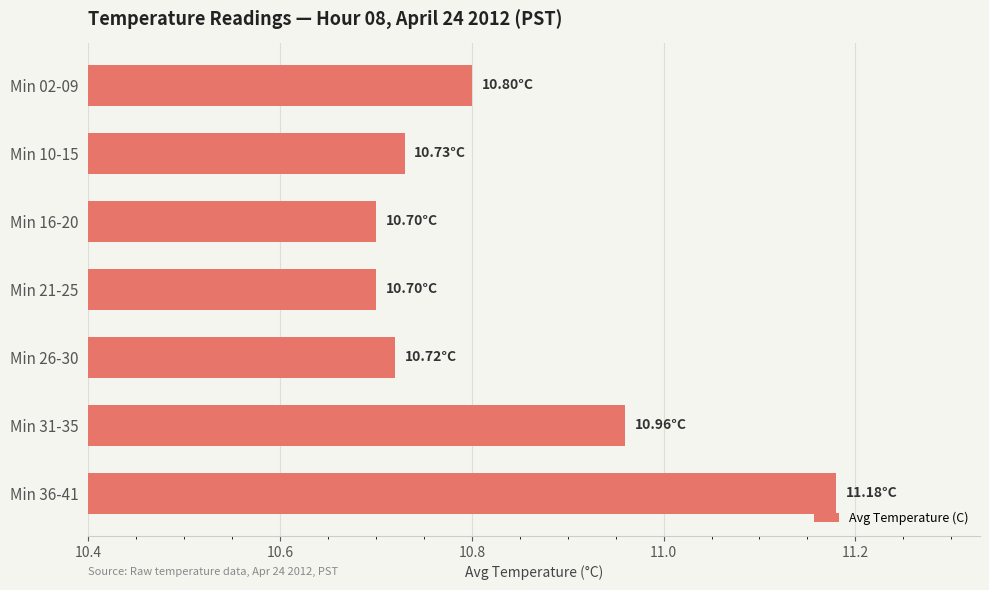

Approximately how many times larger is the value at Min 26-30 compared to Min 02-09?

1.0